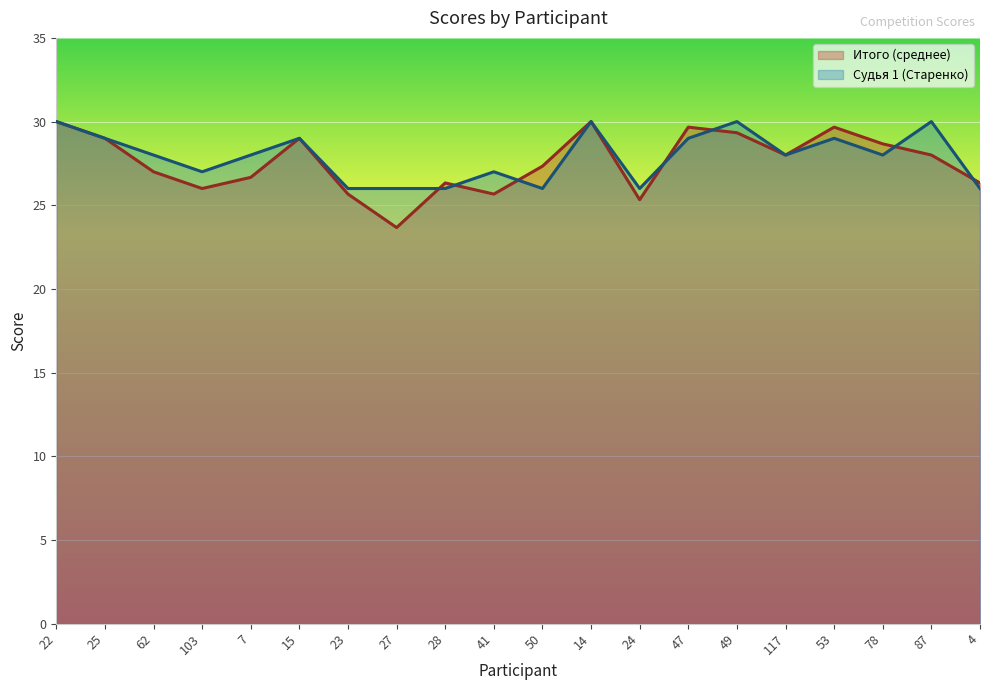

What is the total value across all series at 87?

58.0